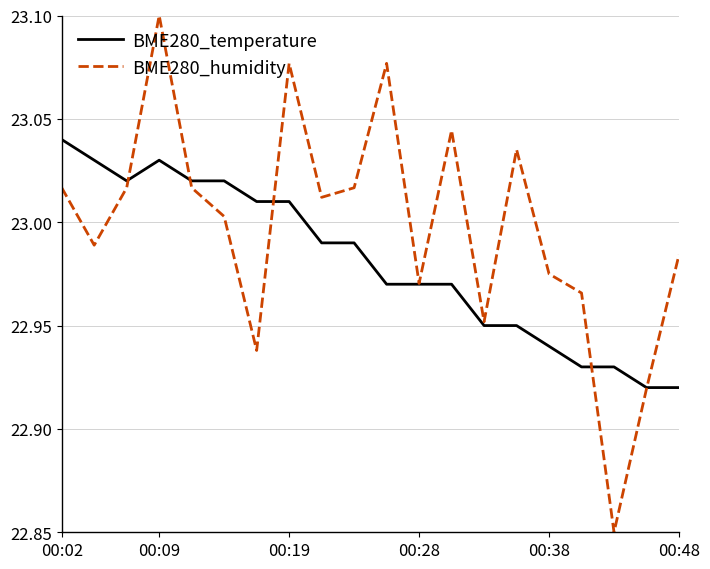

What is the difference between the second highest and minimum values in the BME280_temperature series?

0.1